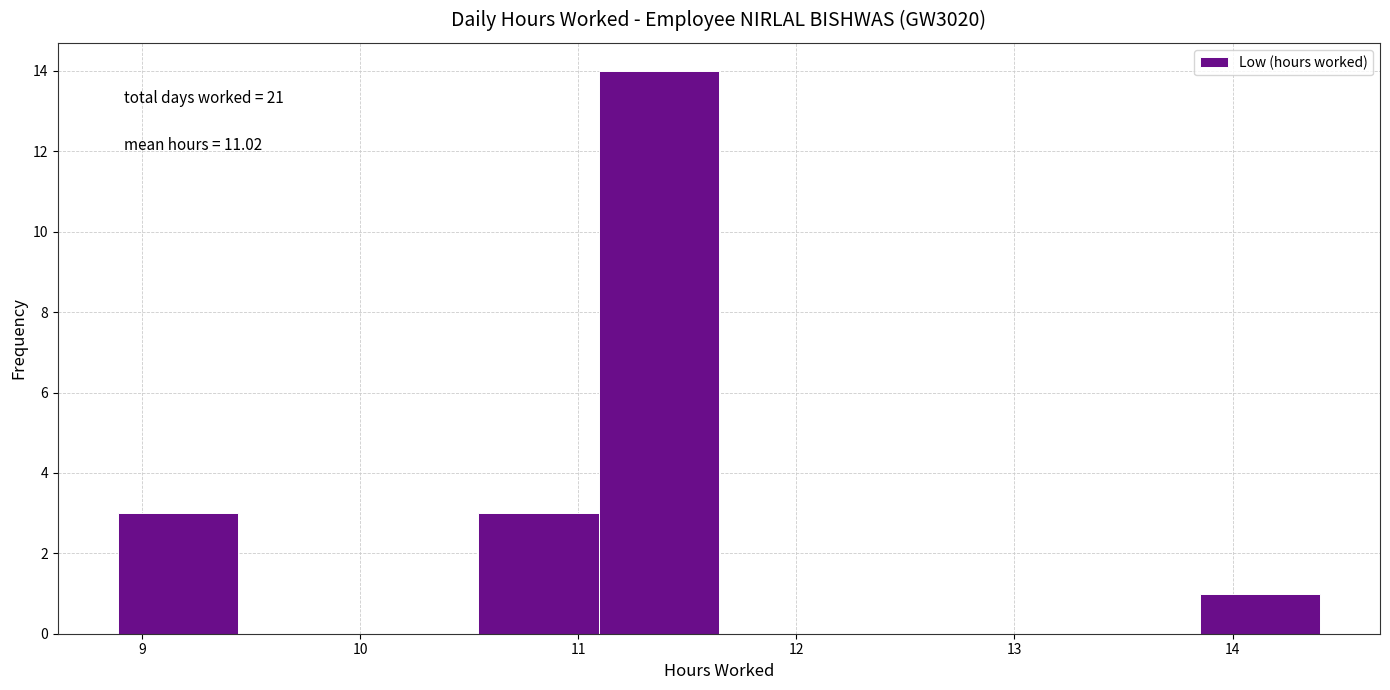

Which range on the x-axis has the tallest bar?

11.1 to 11.6